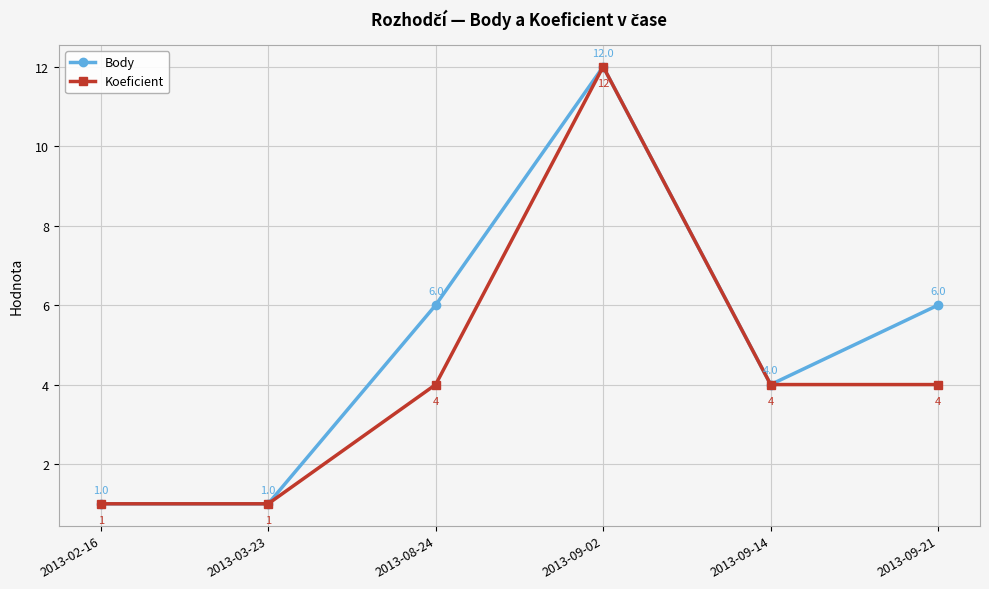

Which series has the largest total across all categories?

Body